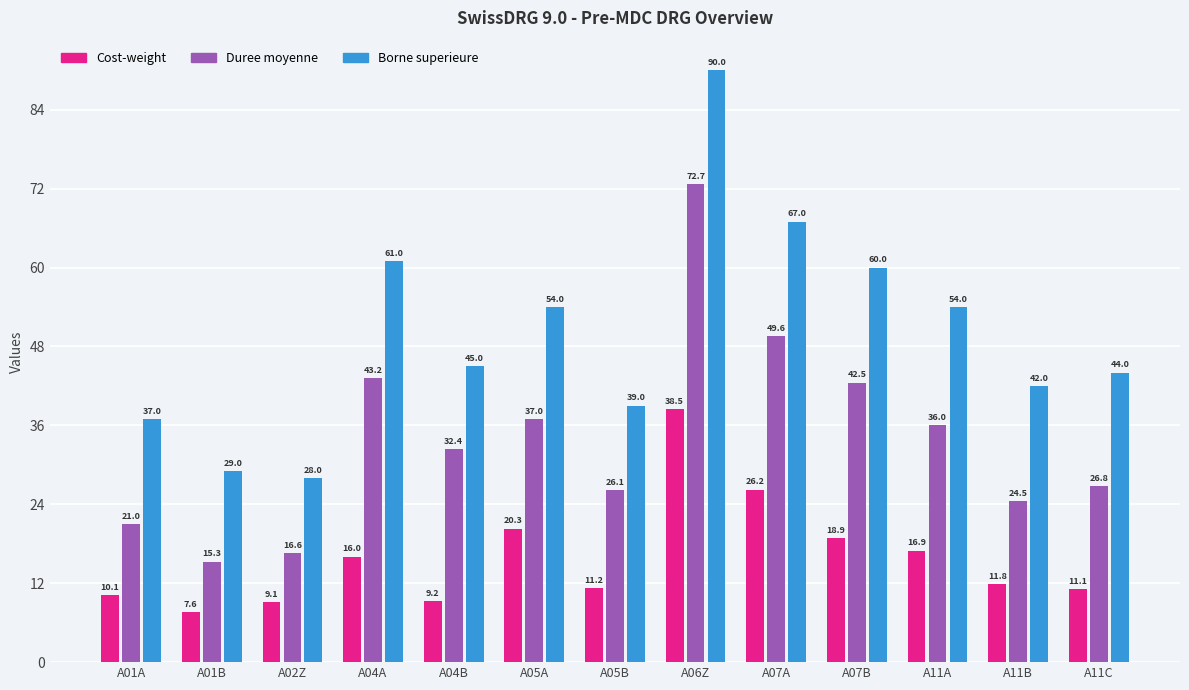

How many data points in Duree moyenne are less than 32?

6